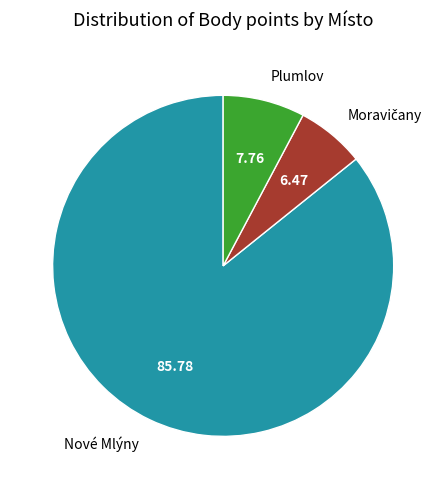

Is there any slice that represents more than half of the pie?

Yes